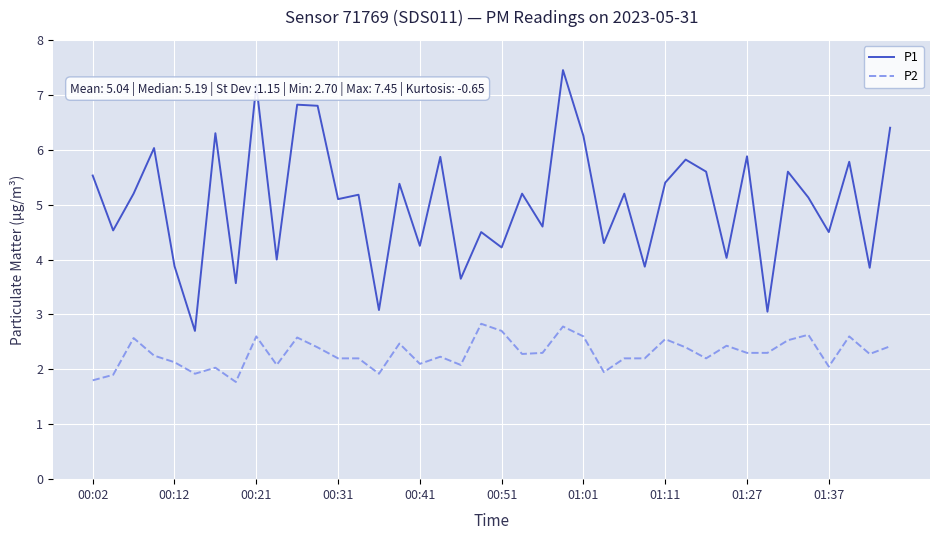

What is the highest value of the P1 series?

7.5